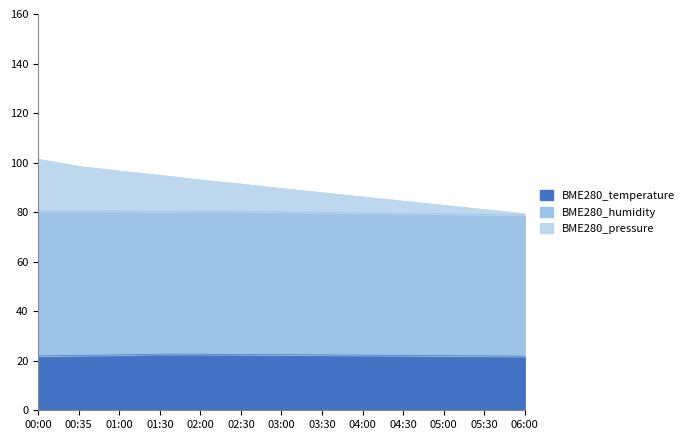

List the labels in order of BME280_temperature value, largest first.

01:30, 02:00, 02:30, 03:00, 01:00, 03:30, 04:00, 00:35, 04:30, 05:00, 05:30, 00:00, 06:00